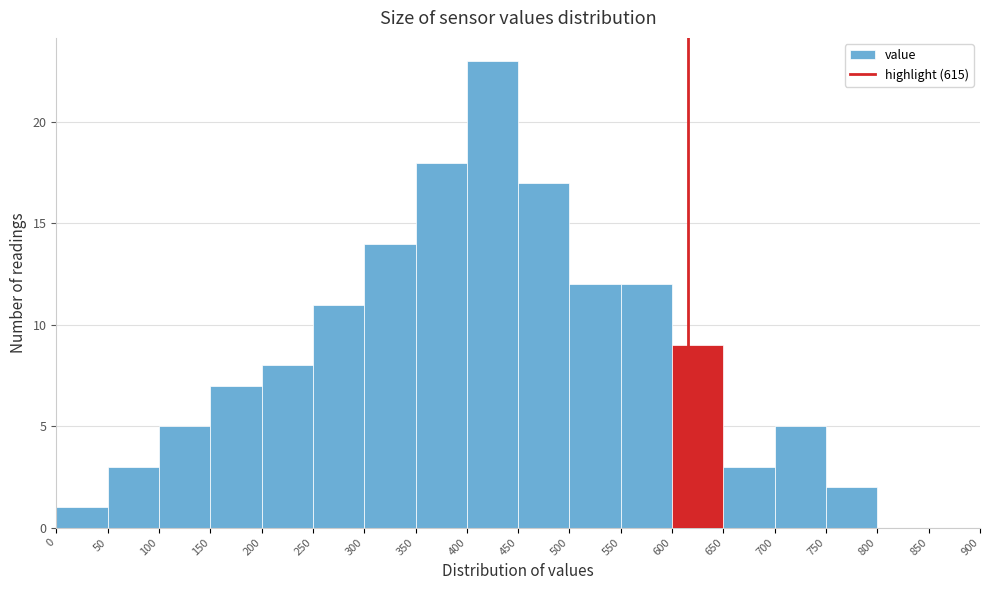

How tall is the bar that spans 750 to 800 on the x-axis? The values are not printed on the chart, so give them approximately, as read against the axis.

2